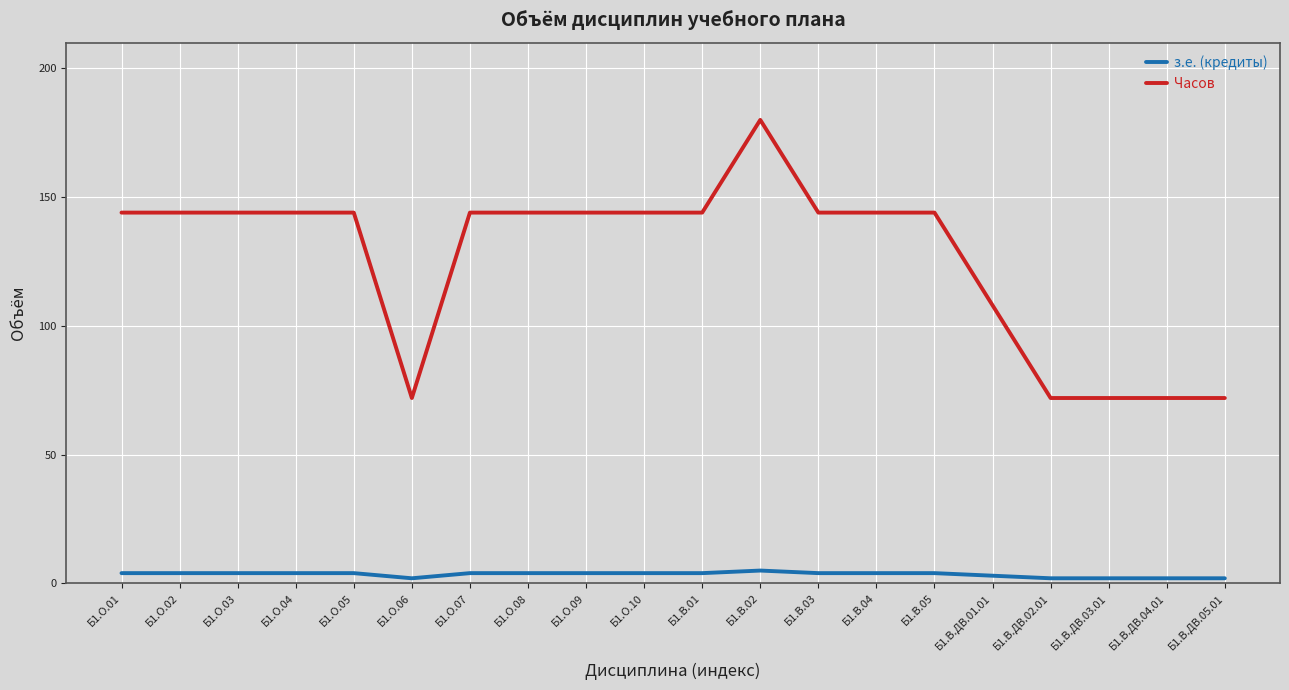

What is the highest value of the Часов series?

180